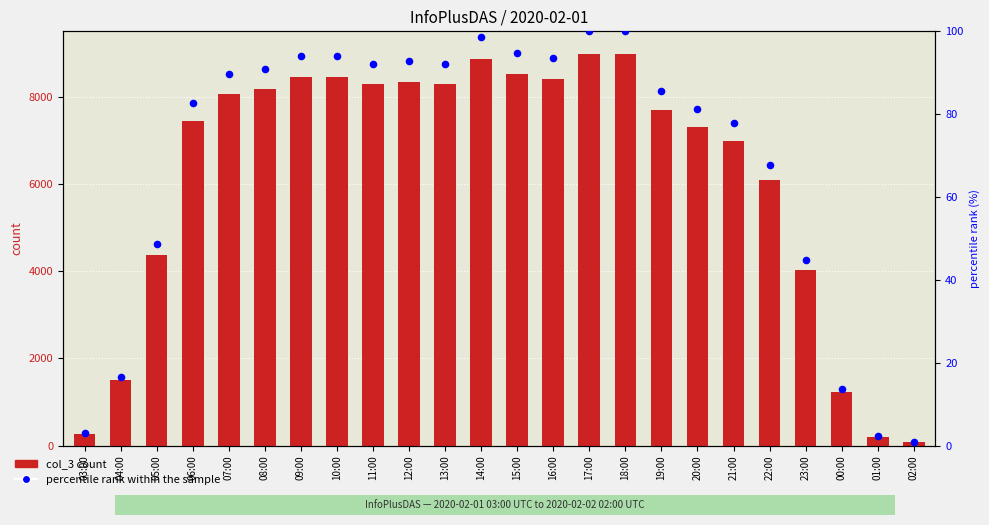

Which series has the largest total across all categories?

col_3 count